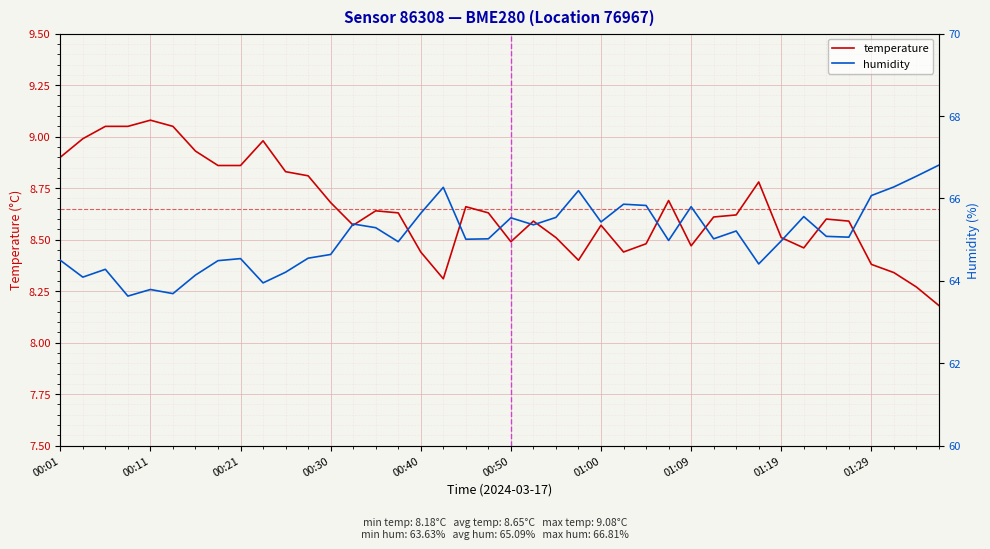

The value of temperature at 00:50 is 12.4. True or false?

False